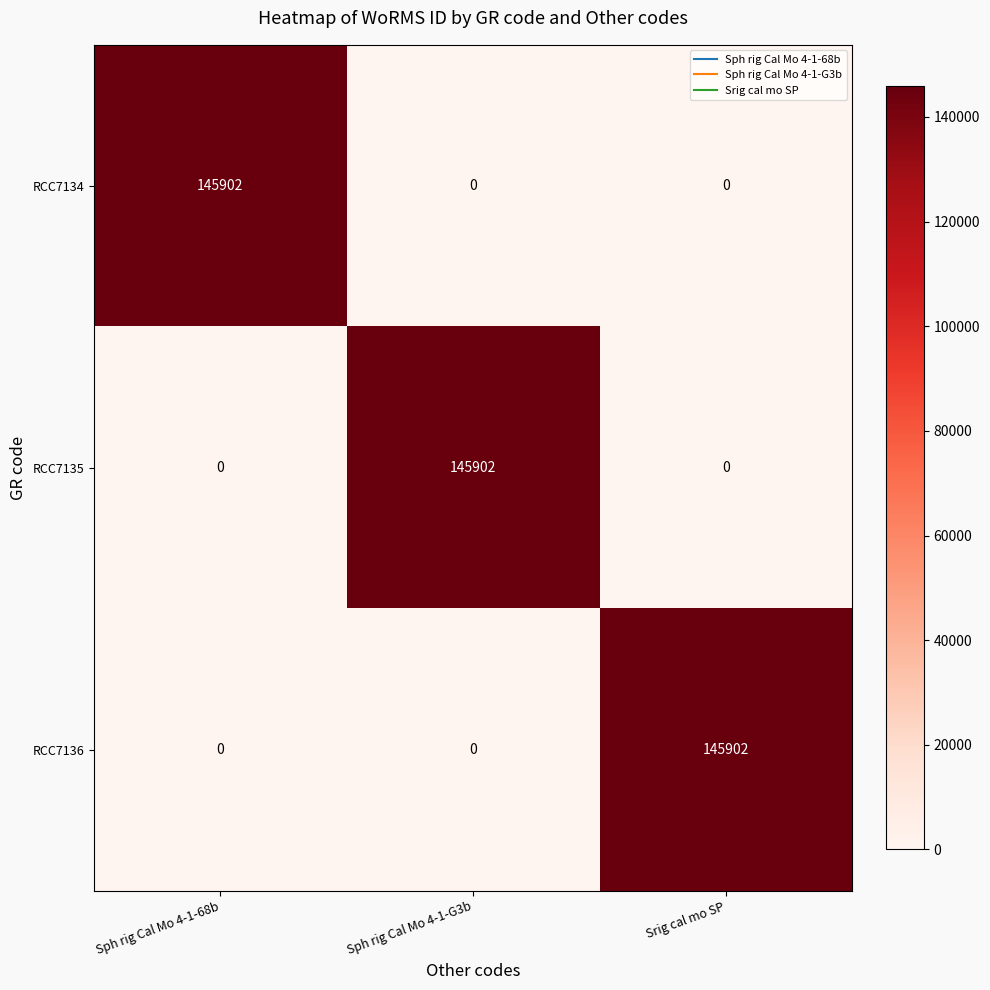

At how many categories does at least one series exceed 26244?

3